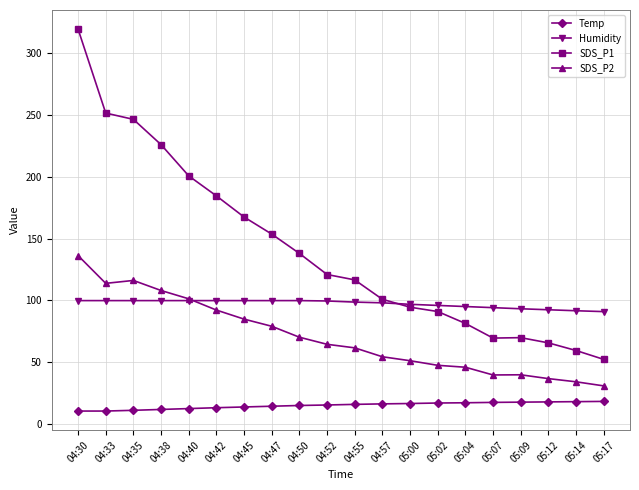

What is the label of the 4th point from the left?

04:38